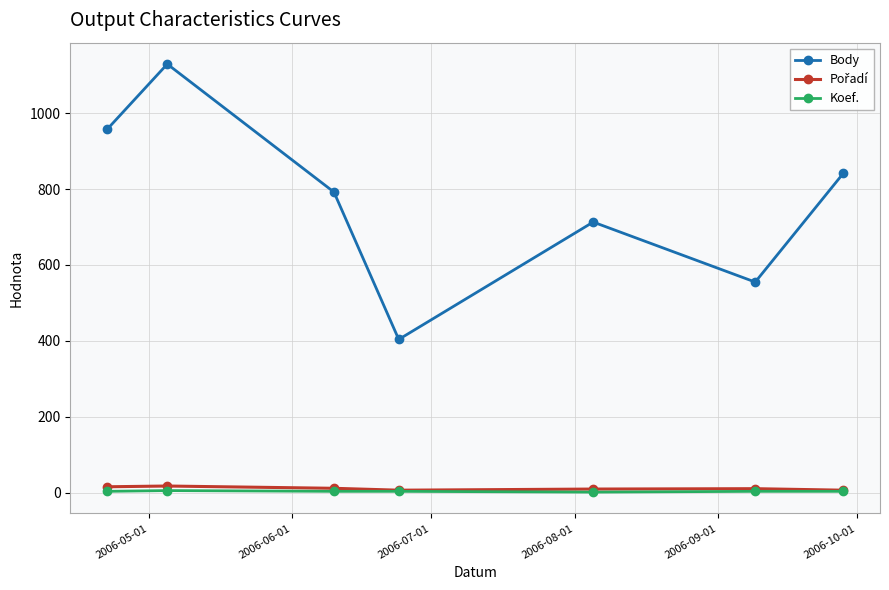

How many interior local peaks does the Body series have?

2